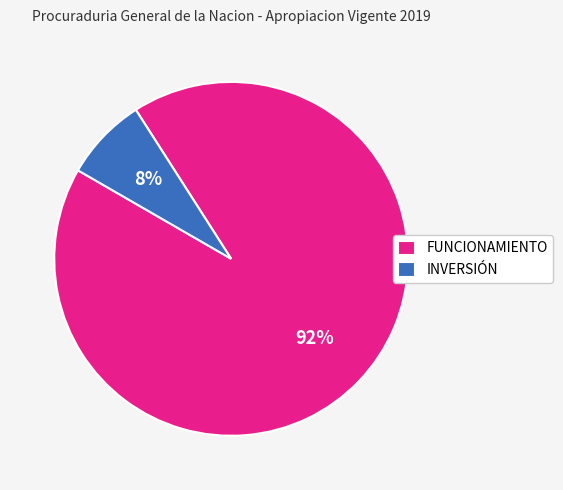

Do INVERSIÓN and FUNCIONAMIENTO together represent more than half of the pie?

Yes